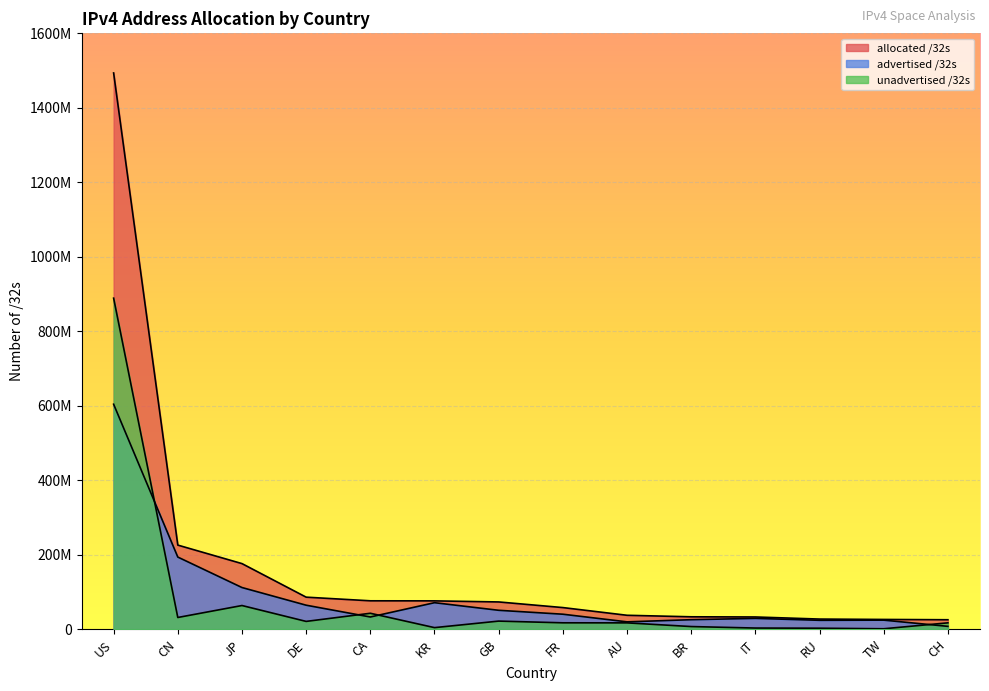

True or false: advertised /32s and allocated /32s intersect in this chart.

False